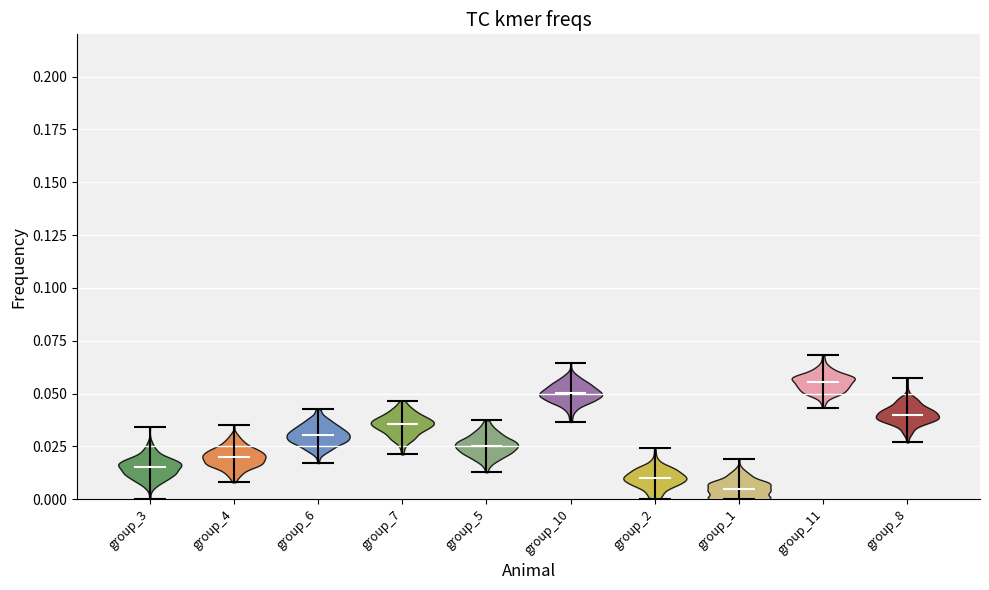

Reading left to right, read every violin against the y-axis: where its median line is, and the lowest and highest points it reaches. The values are not printed on the chart, so give them approximately, as read against the axis.

group_3: median line 0.015, lowest point 0.000, highest point 0.035
group_4: median line 0.020, lowest point 0.010, highest point 0.035
group_6: median line 0.030, lowest point 0.015, highest point 0.045
group_7: median line 0.035, lowest point 0.020, highest point 0.045
group_5: median line 0.025, lowest point 0.015, highest point 0.035
group_10: median line 0.050, lowest point 0.035, highest point 0.065
group_2: median line 0.010, lowest point 0.000, highest point 0.025
group_1: median line 0.005, lowest point 0.000, highest point 0.020
group_11: median line 0.055, lowest point 0.045, highest point 0.070
group_8: median line 0.040, lowest point 0.025, highest point 0.055